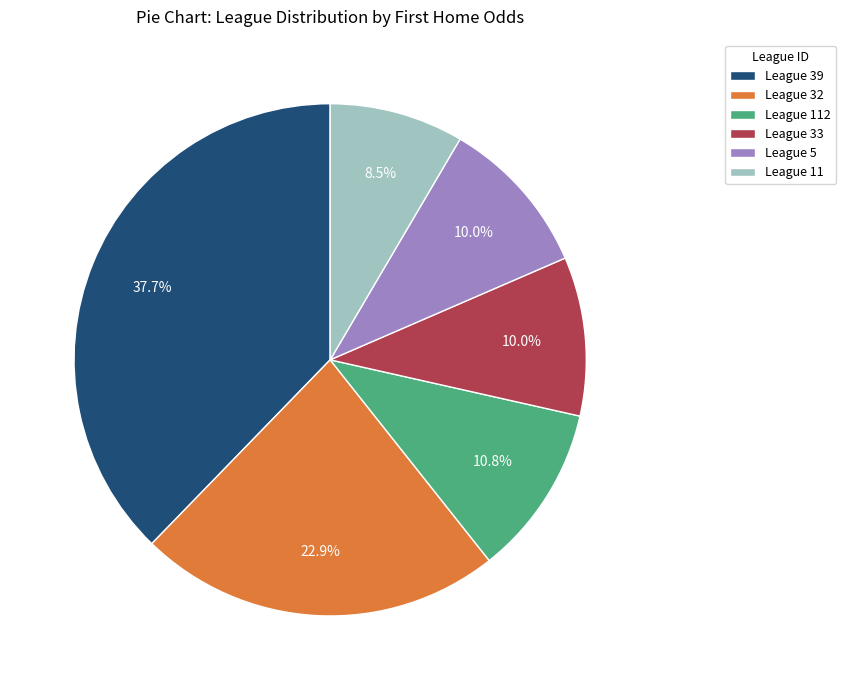

Which category has the biggest portion of the pie?

League 39